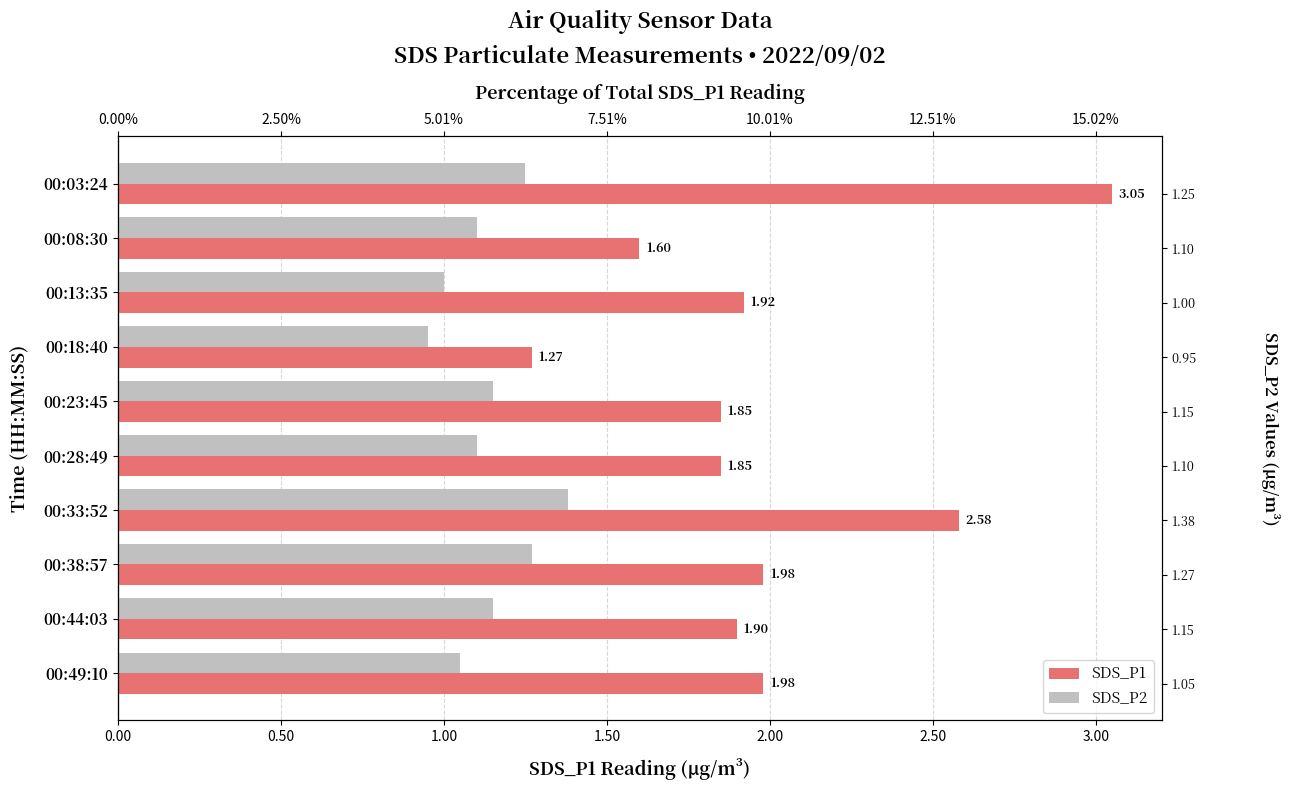

The SDS_P2 series shows 1.1 at 00:23:45. True or false?

True